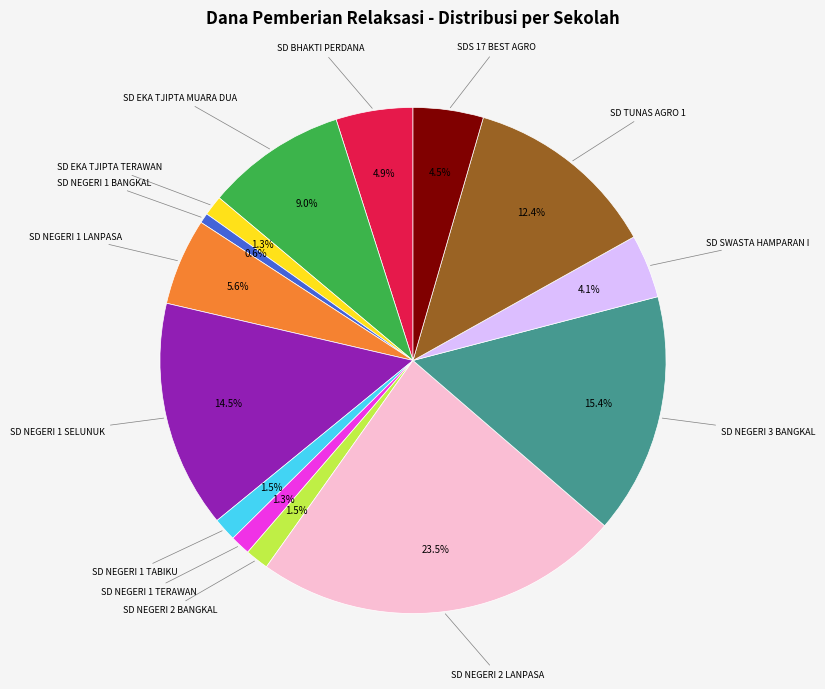

Count the number of slices in the pie.

14